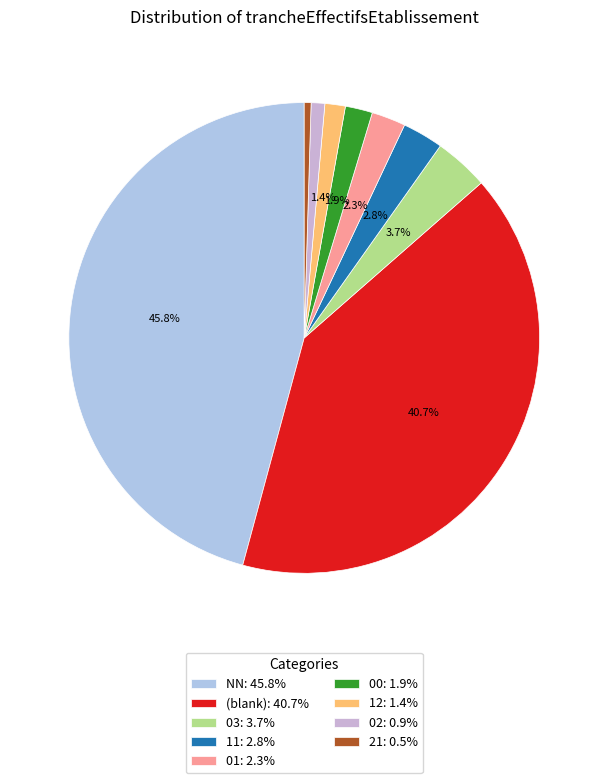

How many slices are in this pie chart?

9